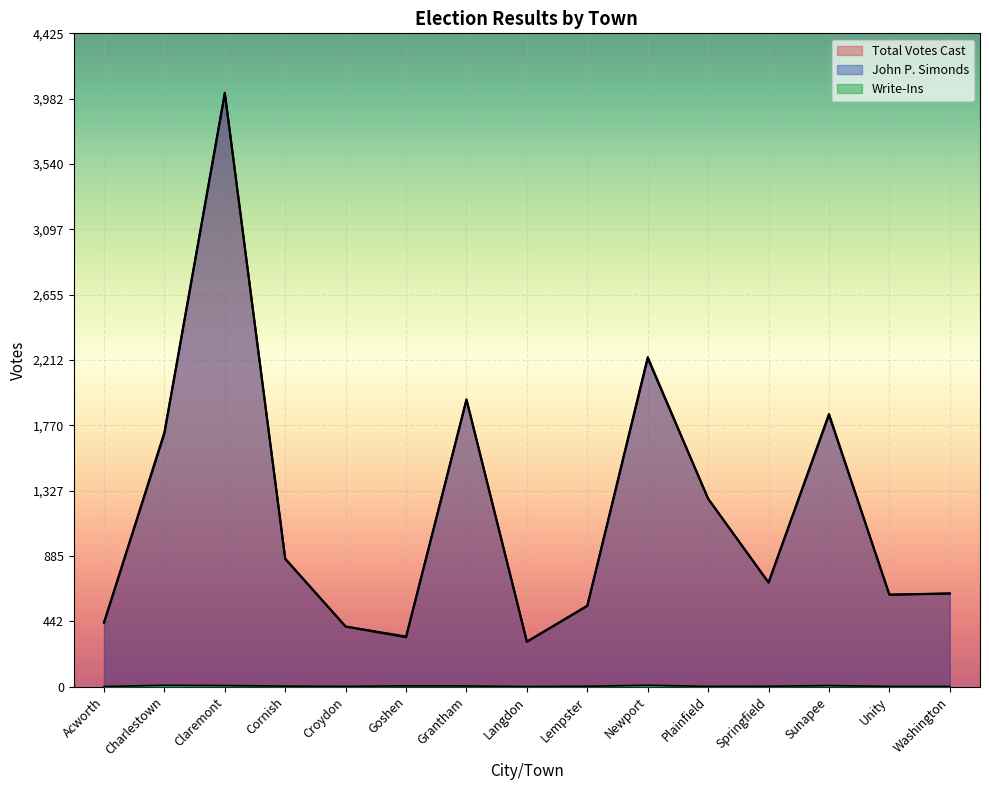

Count the number of categories in the chart.

15